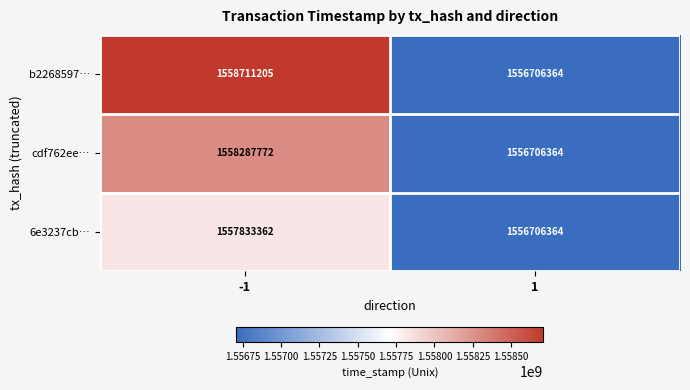

What is the approximate value of cdf762ee… at 1, to the nearest 10?

1556706360